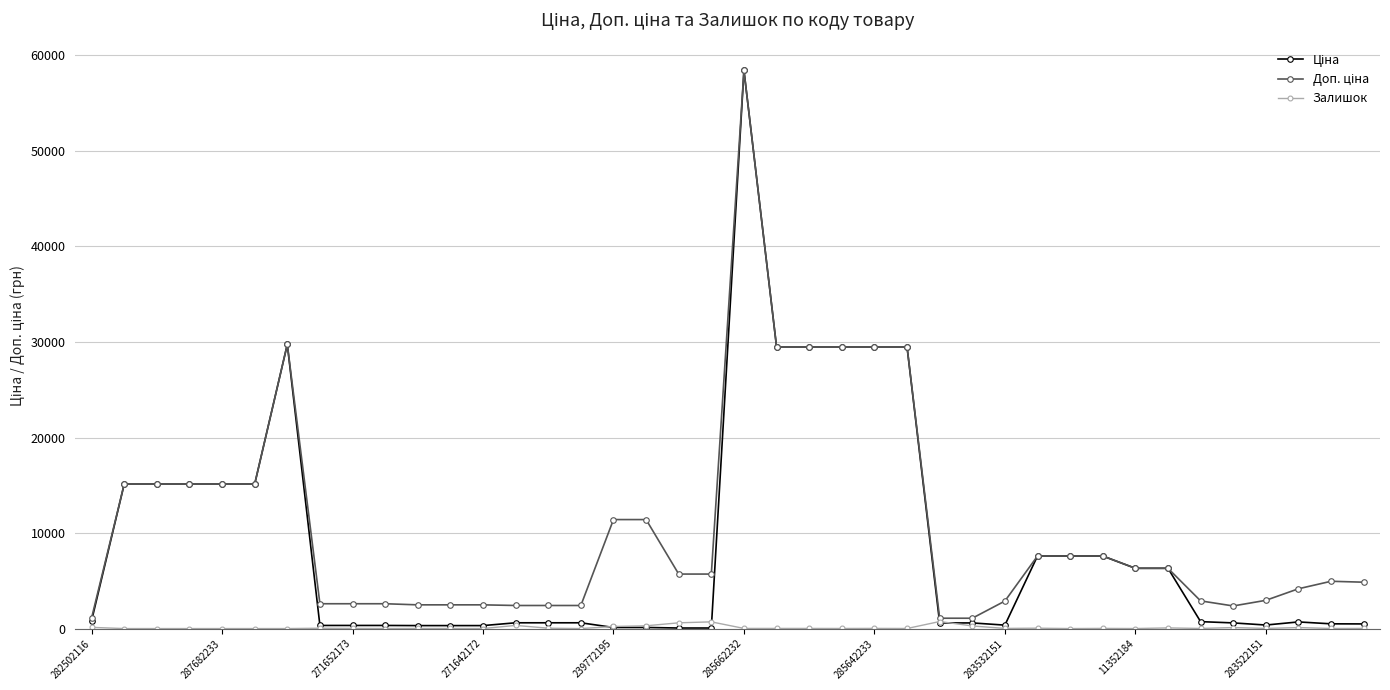

At how many categories does at least one series exceed 23036?

7